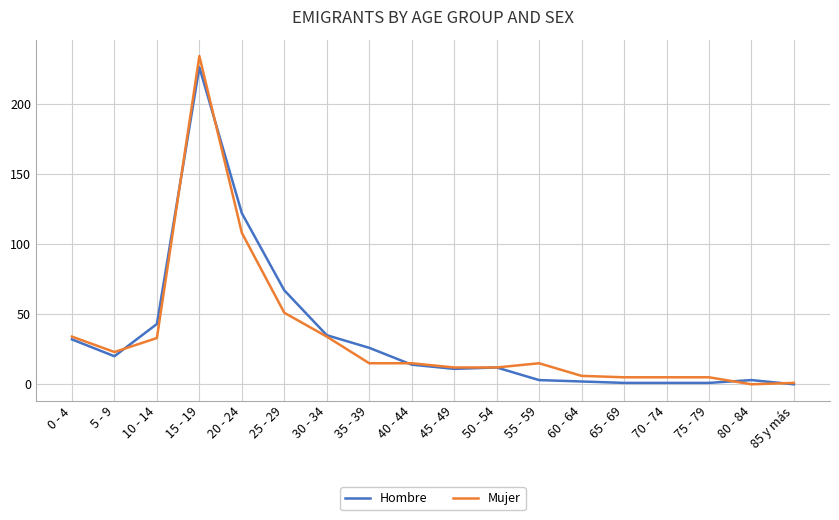

What is the total value across all series at 80 - 84?

3